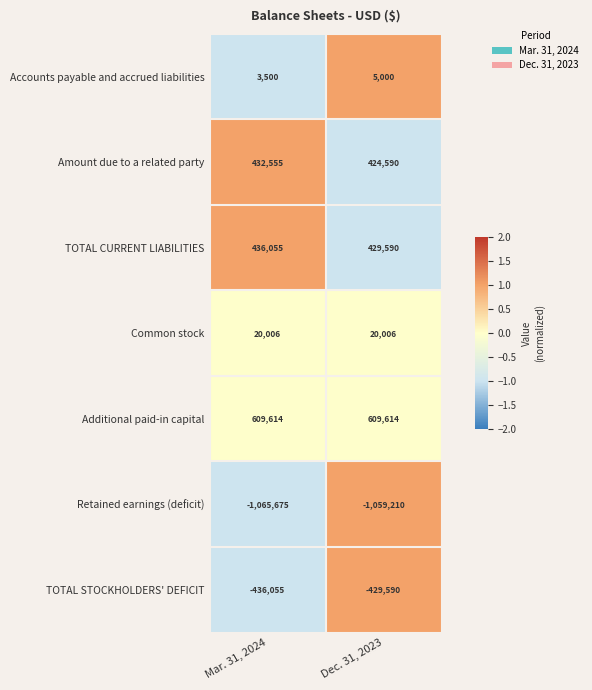

How many series are shown in this chart?

7